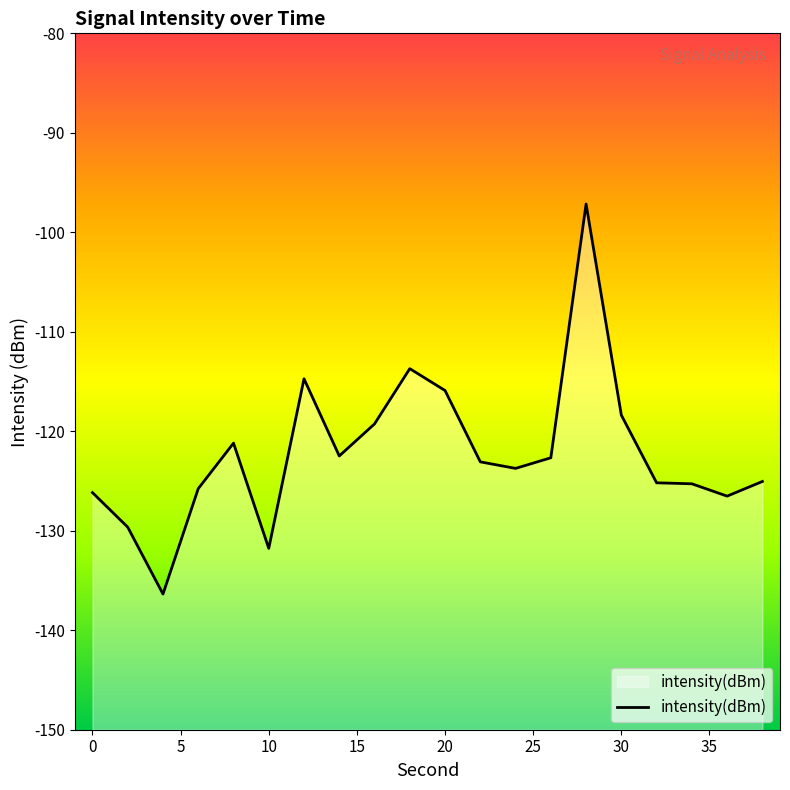

Which has a higher value, 30 or 36?

30